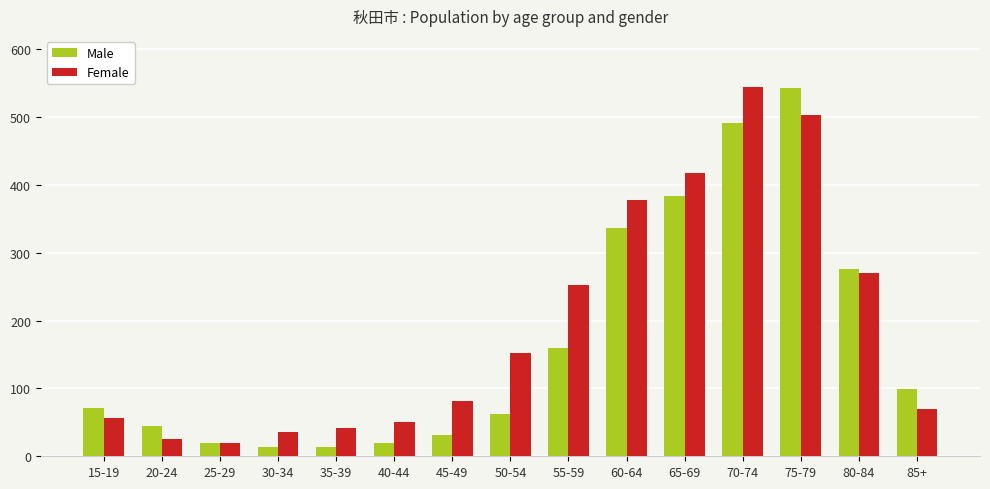

Which series changed the most between 15-19 and 45-49?

Male